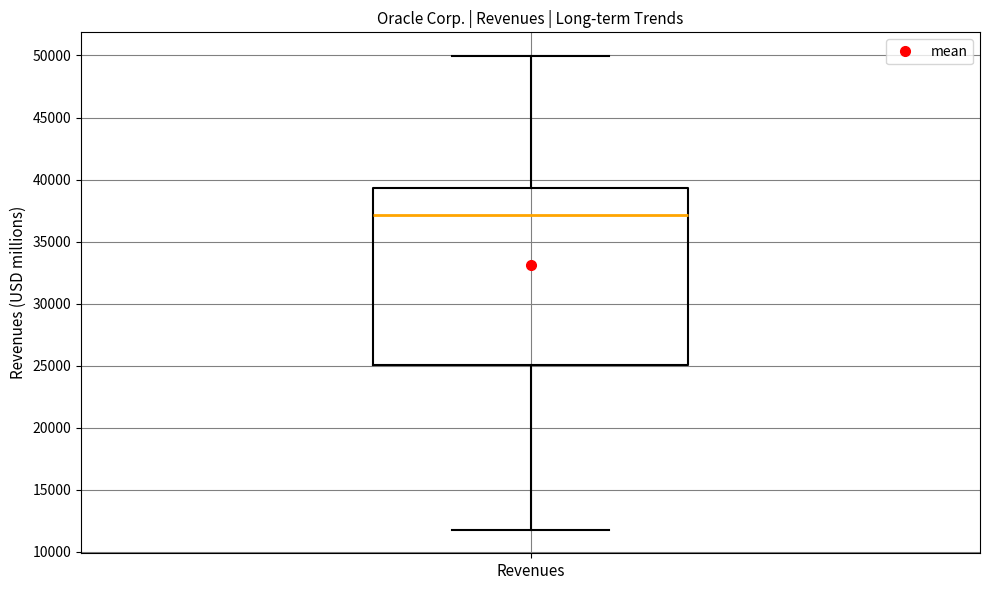

Where does the lower whisker of the box for Revenues end on the y-axis? The values are not printed on the chart, so give them approximately, as read against the axis.

12000